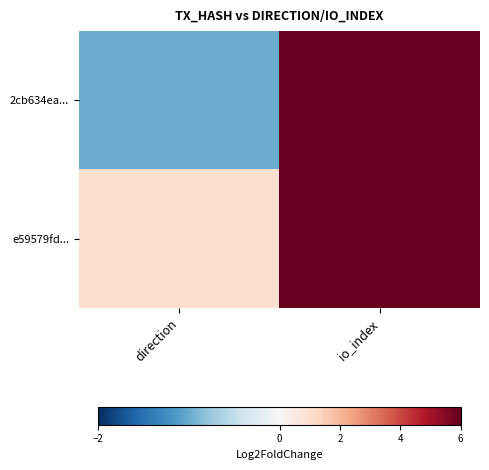

Reading right to left, list all the values displayed in this chart.

2cb634ea...: io_index=440	direction=-1
e59579fd...: io_index=7	direction=1